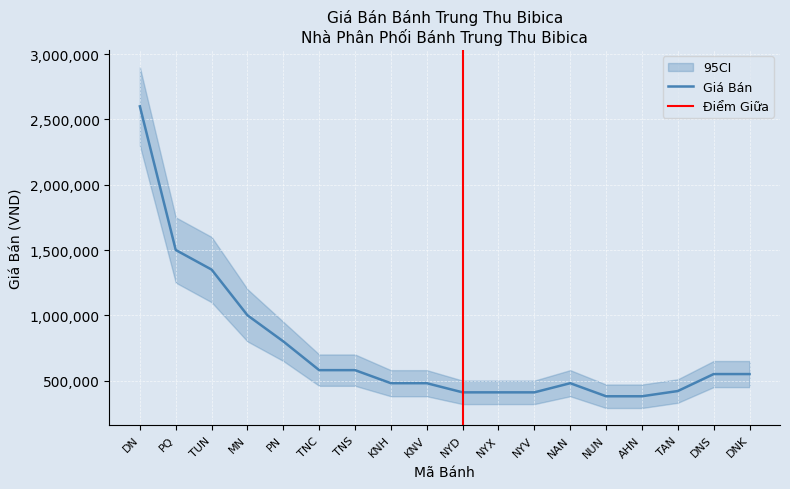

Which category has the highest value in the Giá Bán (VND) series?

DN